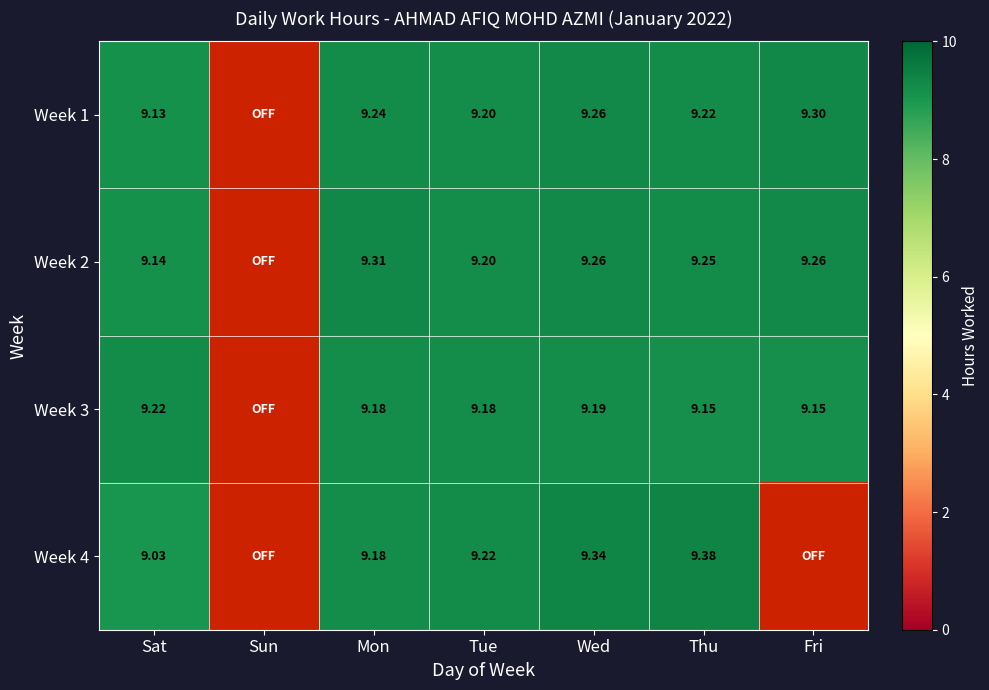

Between Thu and Wed, which is larger?

Wed